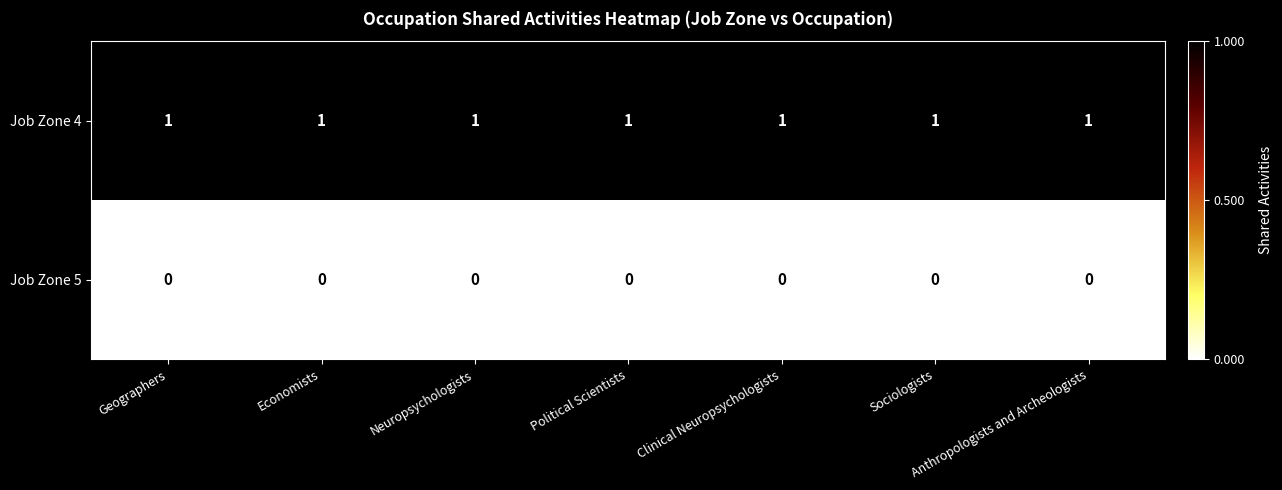

Is the value of Job Zone 5 at Geographers greater than the value of Job Zone 4 at Economists?

No